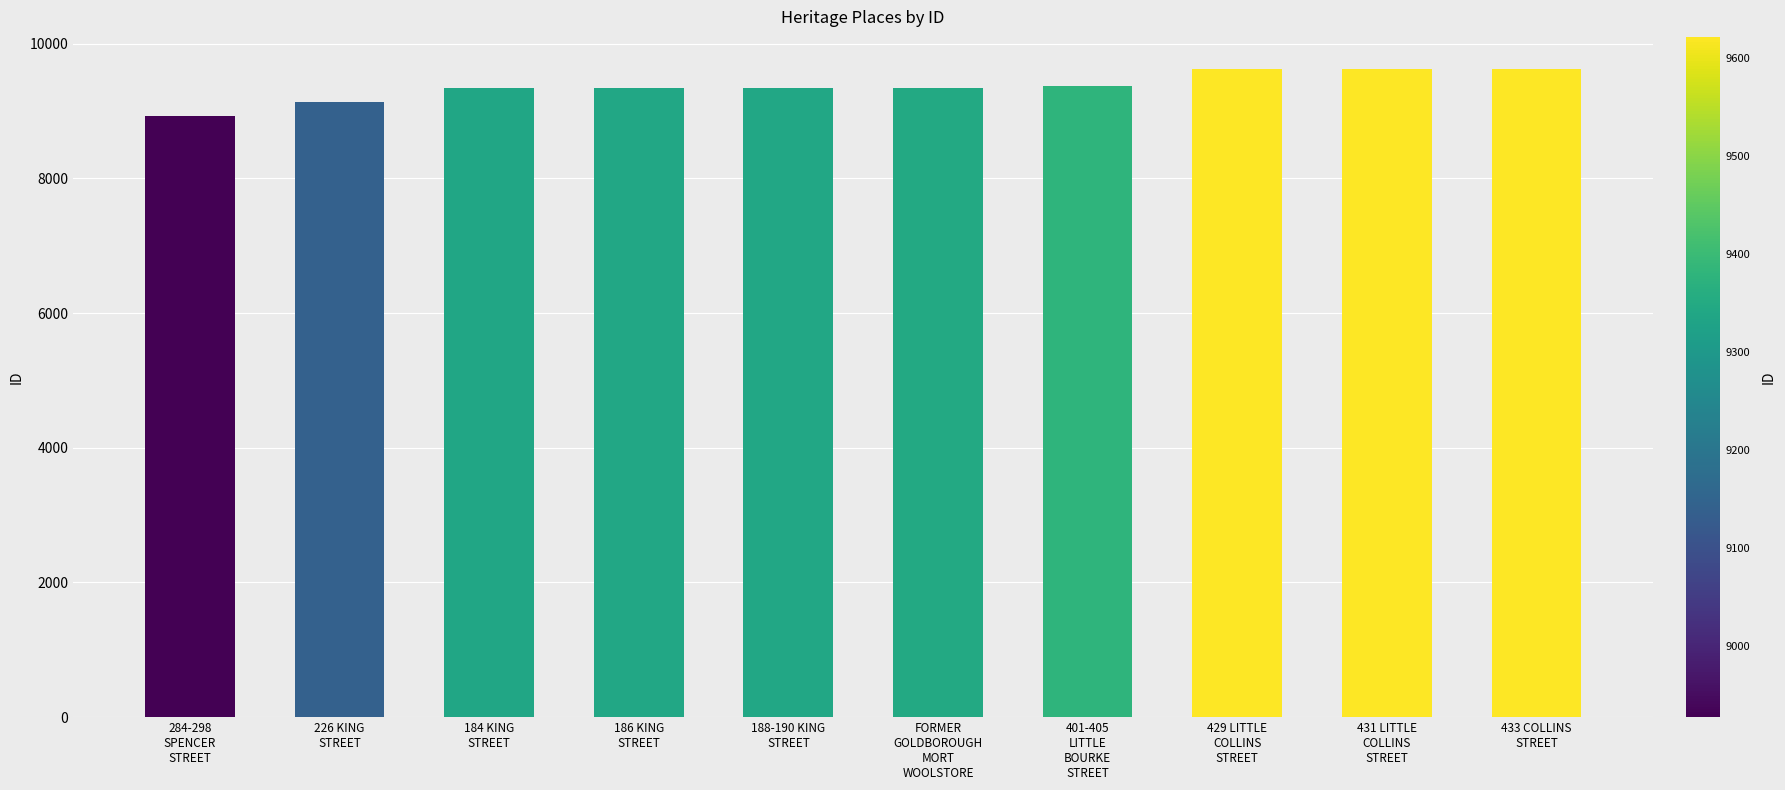

What is the value of the 8th bar from the left?

9619